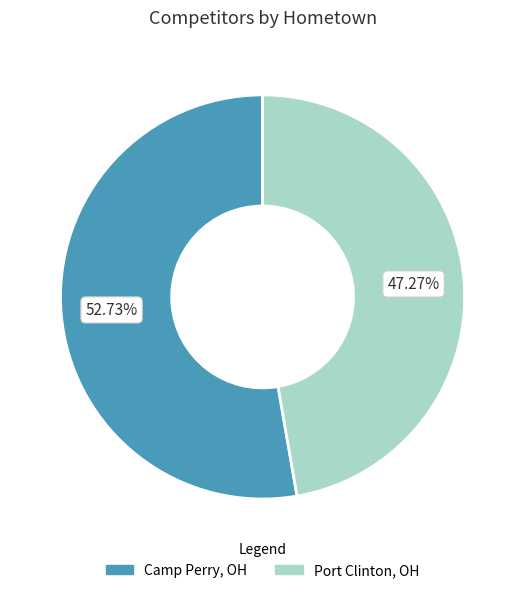

How many slices are in this pie chart?

2